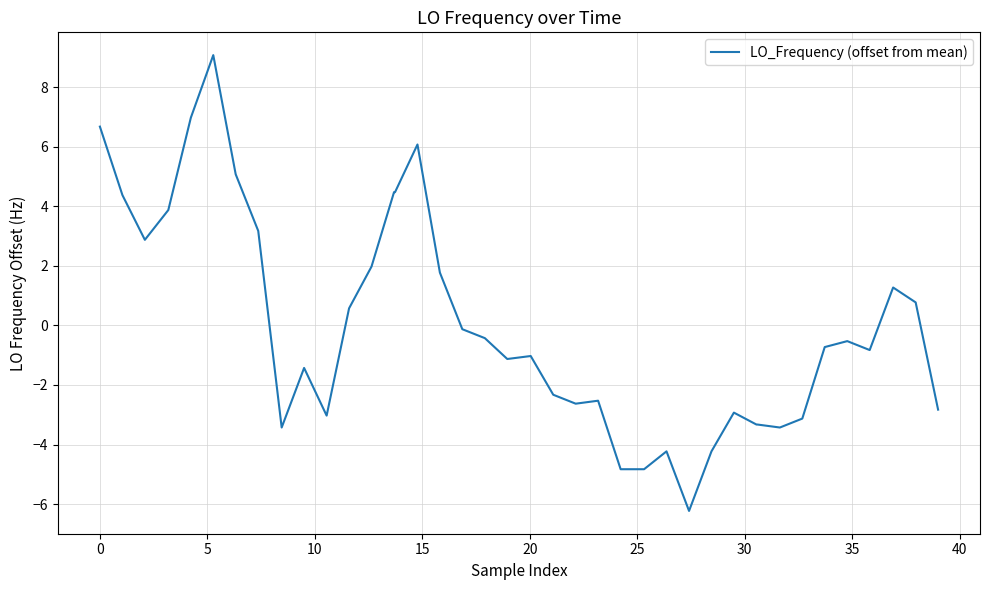

What is the smallest value displayed?

-6.2